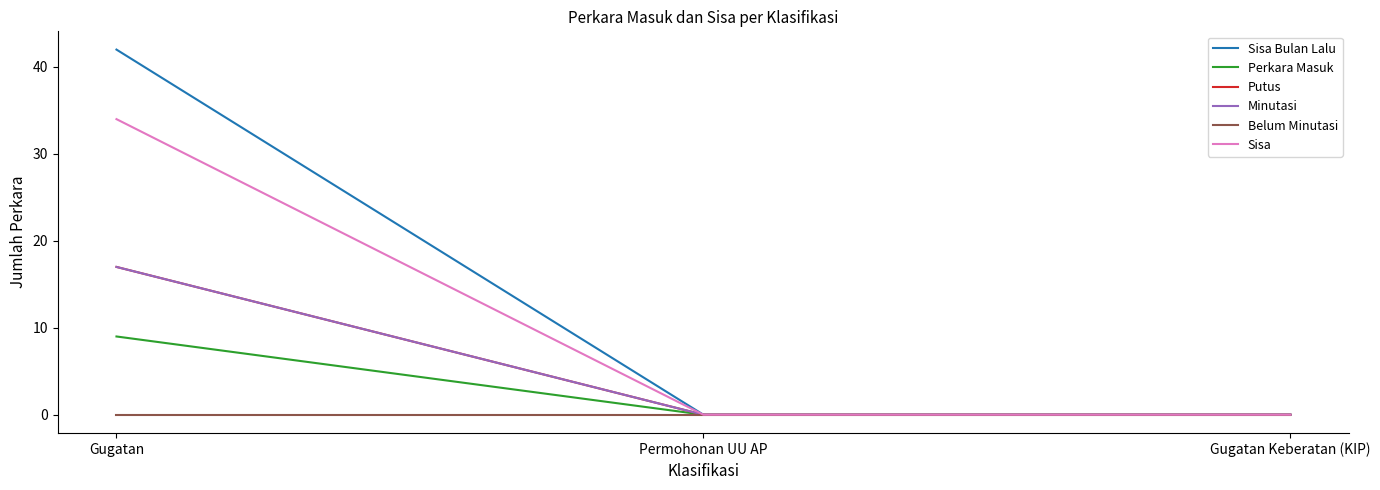

Does the chart display data point markers on the line(s)?

No